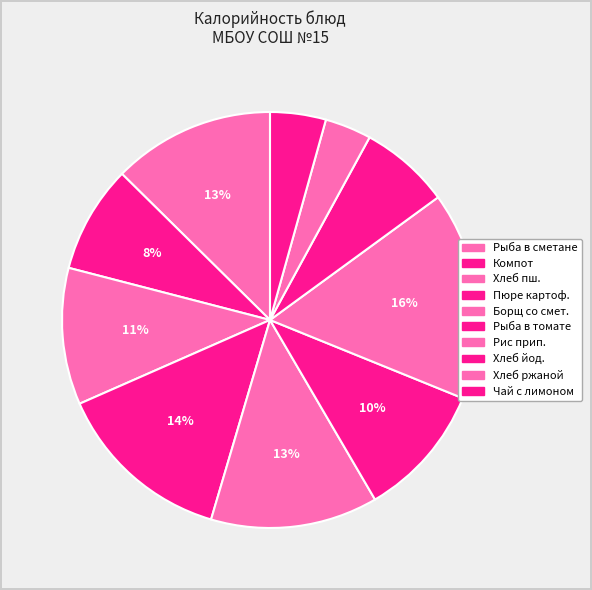

How many segments does this pie chart have?

10